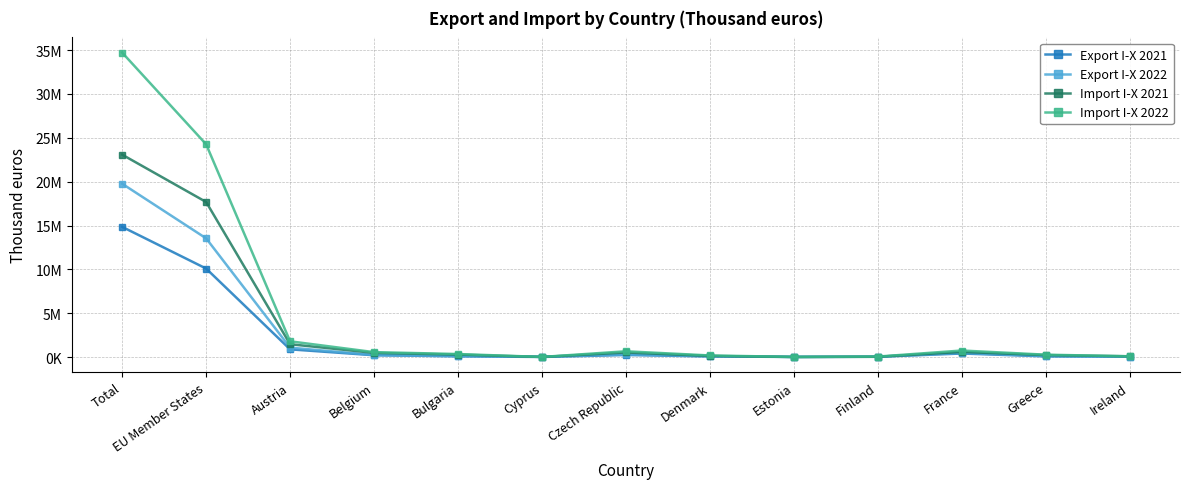

Is this an area chart (filled region under the line)?

No